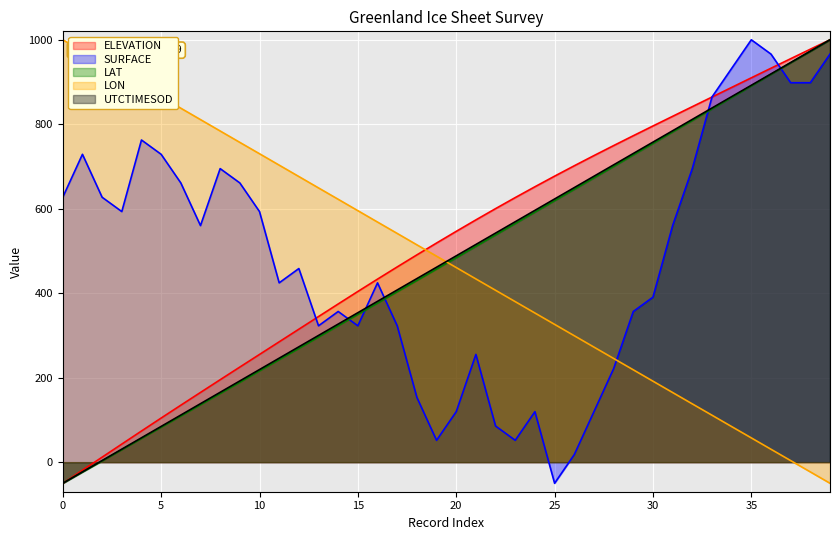

What is the label of the 26th point from the right?

14